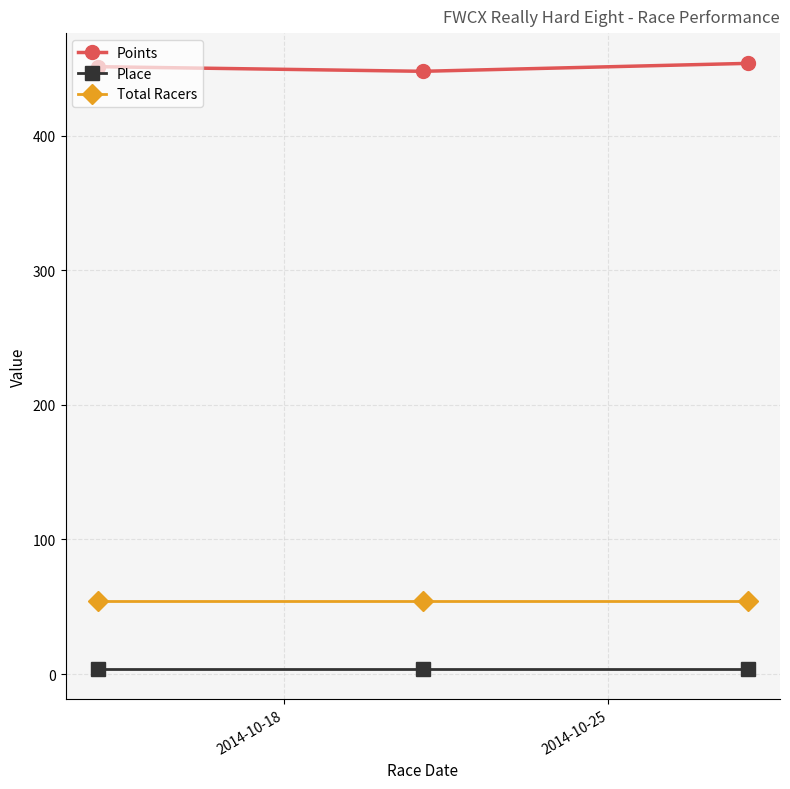

List the series in order of their peak value, highest first.

Points, Total Racers, Place